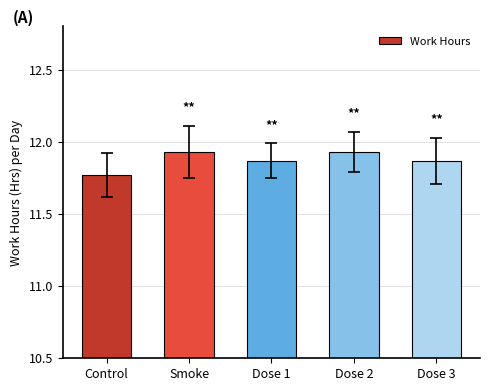

Between Dose 2 and Control, which is larger?

Dose 2